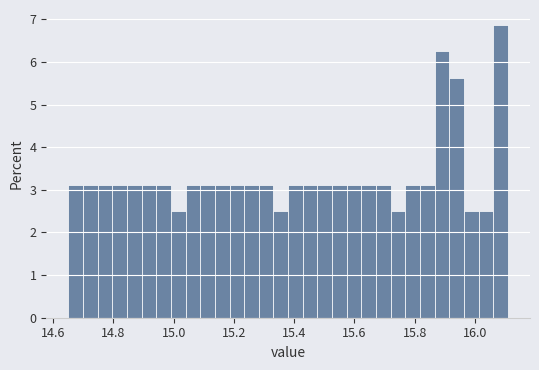

Around what value on the x-axis is the tallest bar? Give the approximate position of its centre, as read against the axis.

16.08